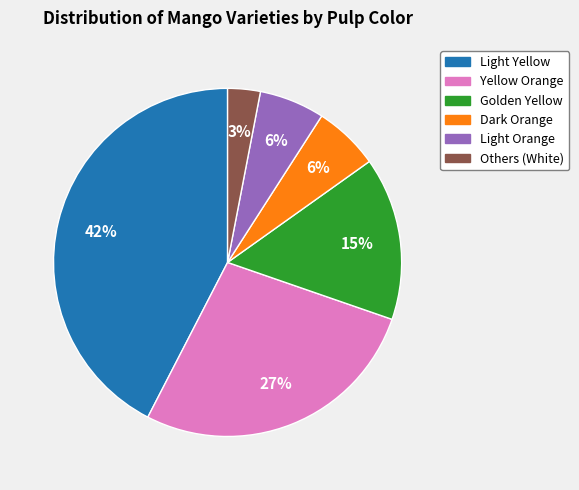

Does any single category account for the majority?

No